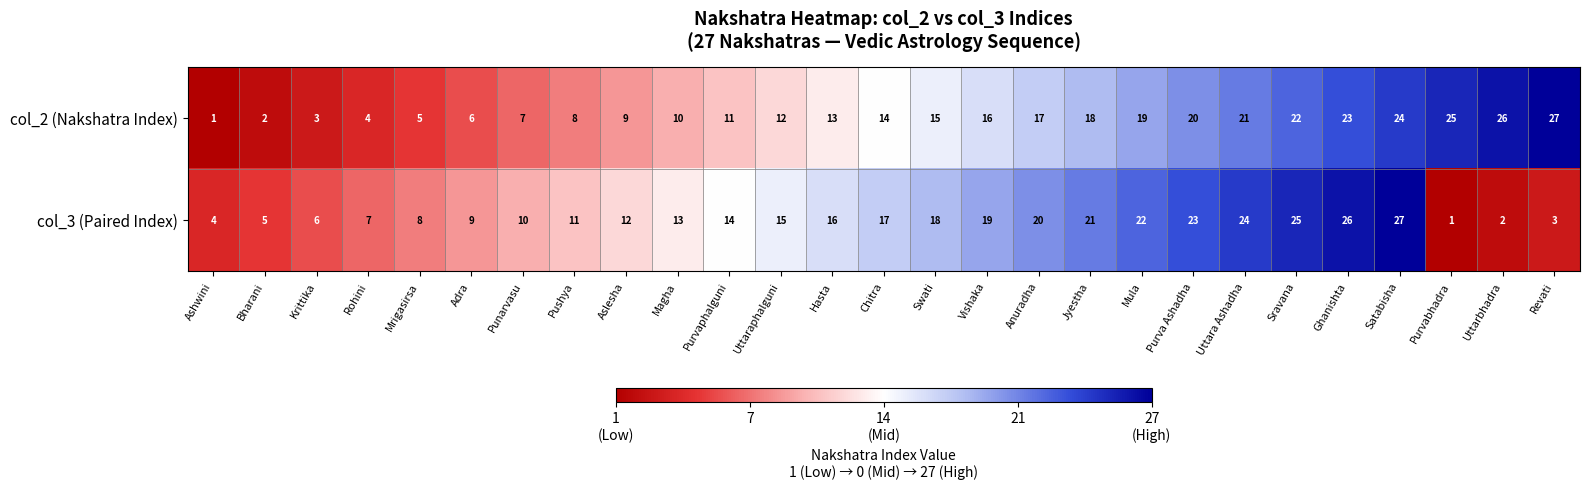

Rank the categories by col_2 (Nakshatra Index) value from highest to lowest.

Revati, Uttarbhadra, Purvabhadra, Satabisha, Ghanishta, Sravana, Uttara Ashadha, Purva Ashadha, Mula, Jyestha, Anuradha, Vishaka, Swati, Chitra, Hasta, Uttaraphalguni, Purvaphalguni, Magha, Aslesha, Pushya, Punarvasu, Adra, Mrigasirsa, Rohini, Krittika, Bharani, Ashwini